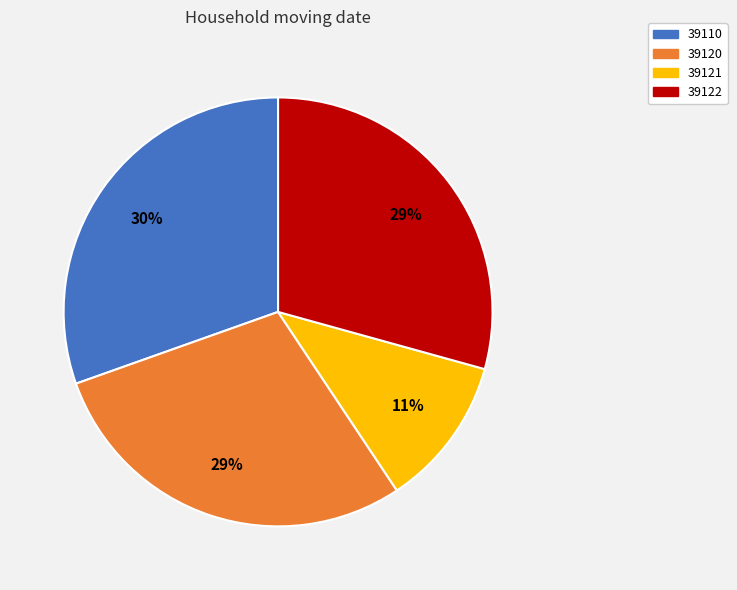

Is it true that 39110 is 30% of the pie?

True